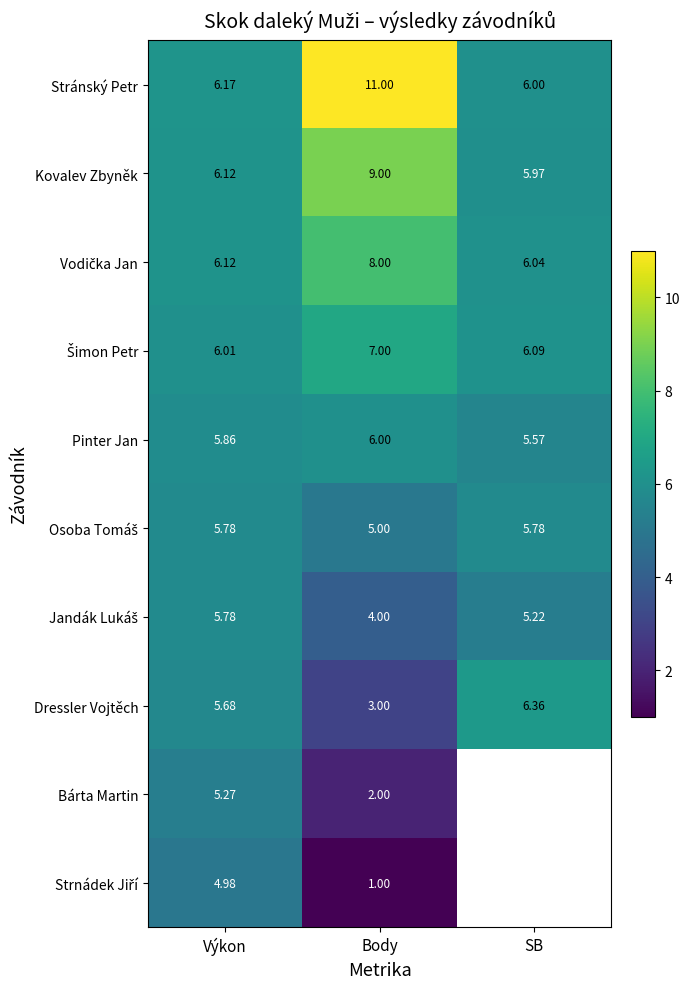

List the labels in order of Kovalev Zbyněk value, smallest first.

SB, Výkon, Body